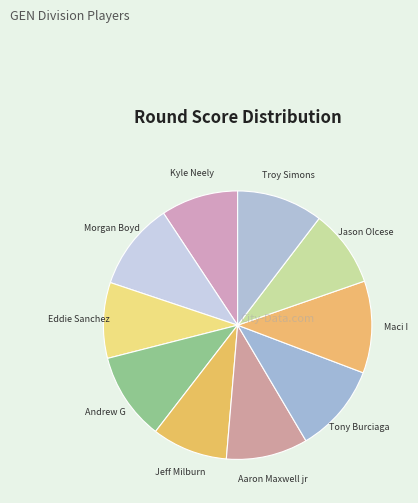

How many slices are in this pie chart?

10